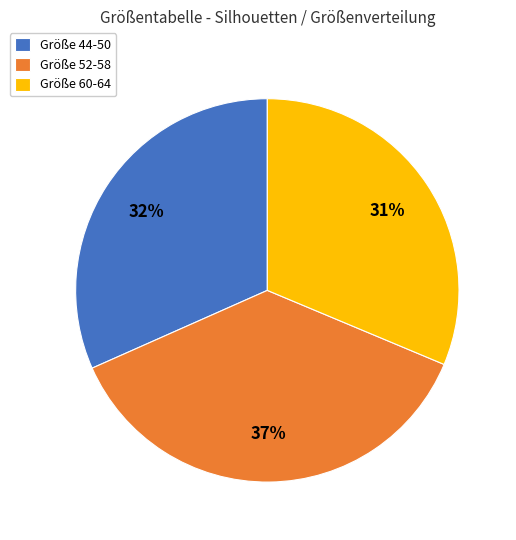

To the nearest percent, what percentage of the pie is Größe 44-50?

32%